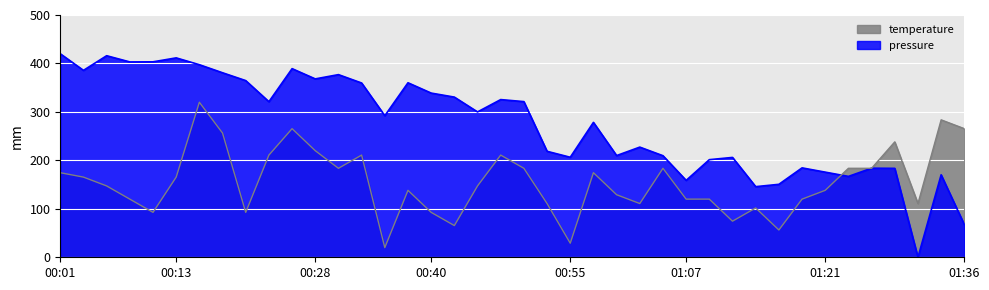

What is the value of the pressure point at the 27th from the left?

209.6